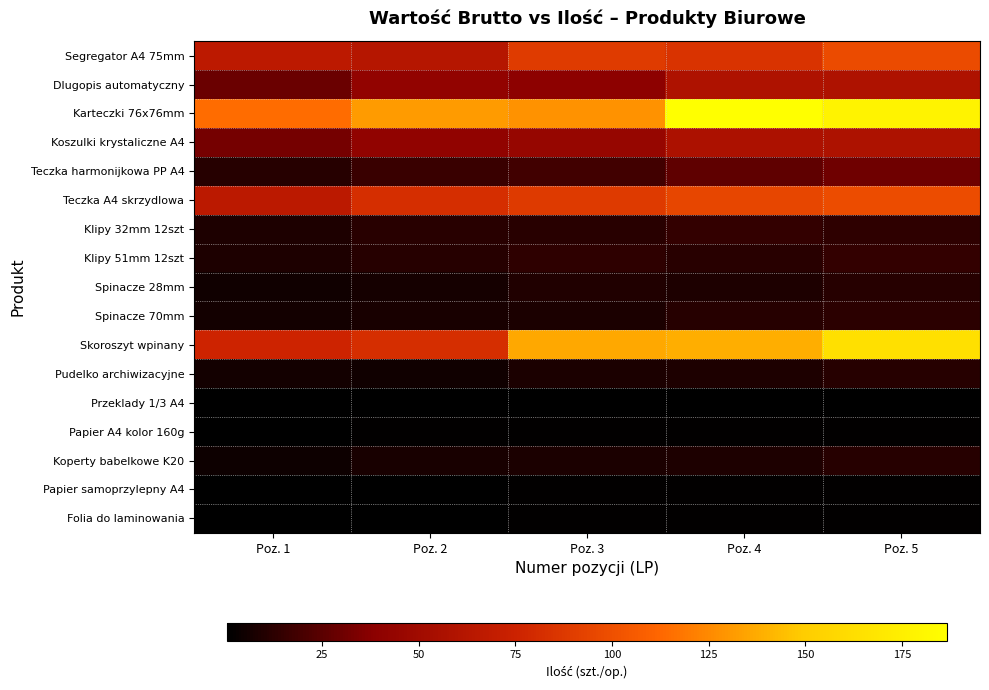

Which series has the largest range (max minus min)?

Skoroszyt wpinany